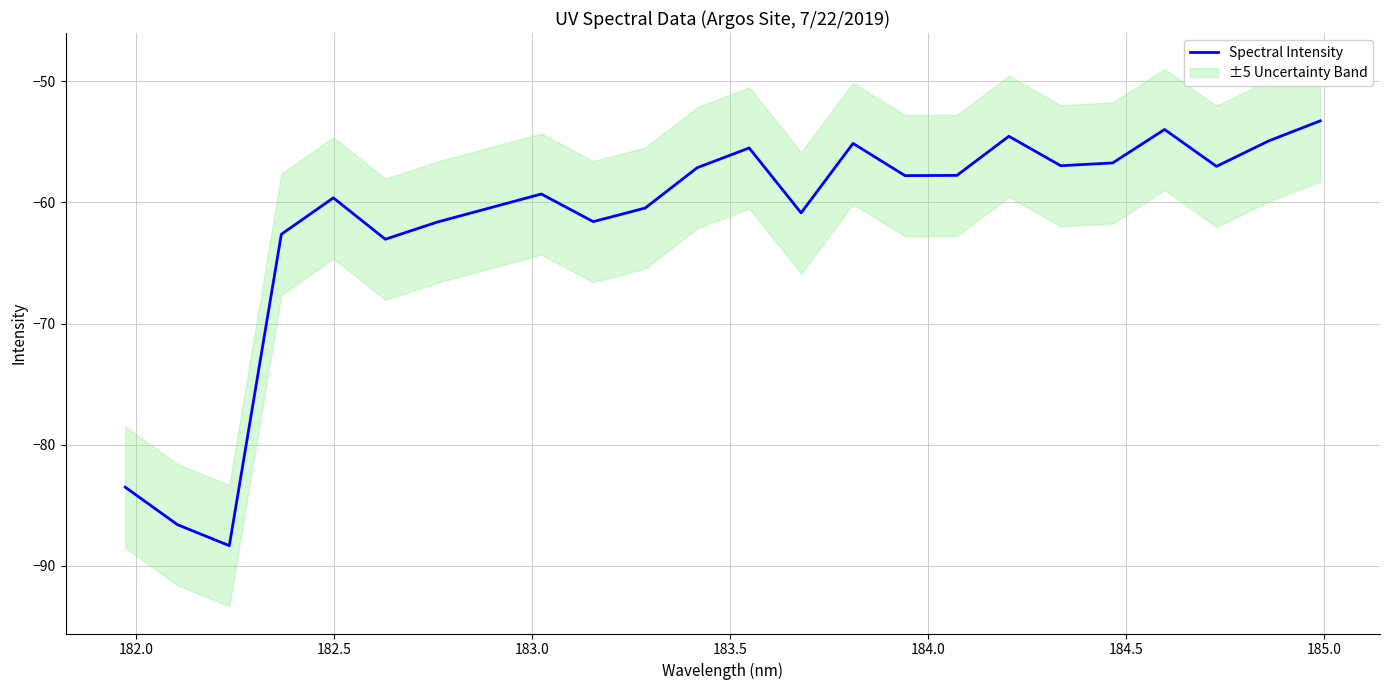

How many distinct data groups are displayed?

1